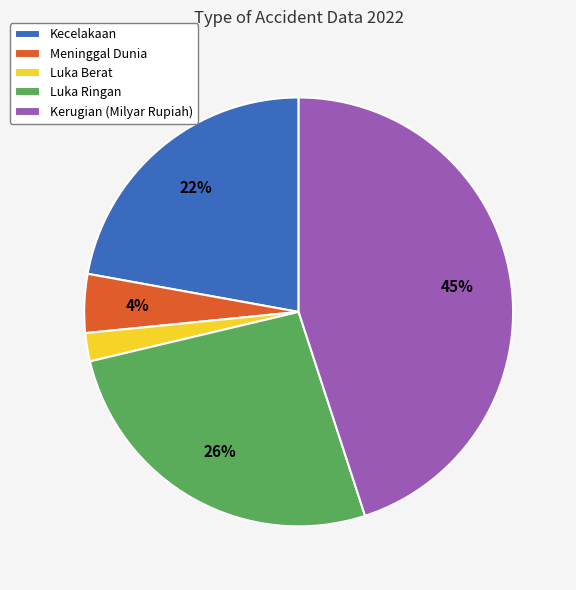

How many slices are in this pie chart?

5